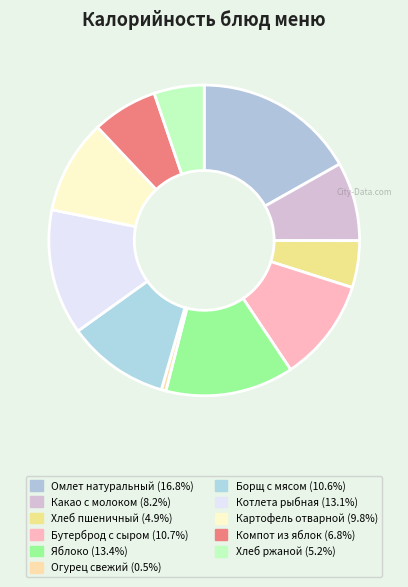

Is it true that Котлета рыбная is 13% of the pie?

True